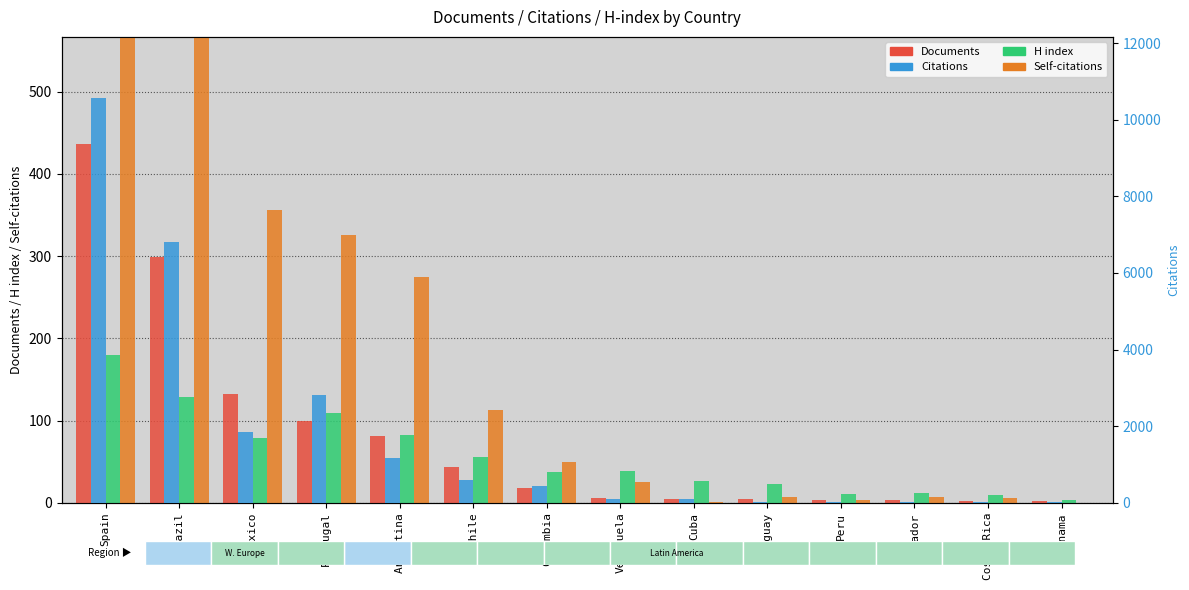

Reading left to right, list all the values displayed in this chart.

Documents: Spain=436	Brazil=299	Mexico=132	Portugal=100	Argentina=81	Chile=43	Colombia=18	Venezuela=6	Cuba=4	Uruguay=4	Peru=3	Ecuador=3	Costa Rica=2	Panama=2
H index: Spain=180	Brazil=129	Mexico=79	Portugal=109	Argentina=82	Chile=56	Colombia=38	Venezuela=39	Cuba=26	Uruguay=23	Peru=11	Ecuador=12	Costa Rica=10	Panama=3
Self-citations: Spain=2030	Brazil=1673	Mexico=356	Portugal=326	Argentina=275	Chile=113	Colombia=50	Venezuela=25	Cuba=1	Uruguay=7	Peru=3	Ecuador=7	Costa Rica=6	Panama=0
Citations: Spain=10576	Brazil=6810	Mexico=1835	Portugal=2808	Argentina=1169	Chile=600	Colombia=441	Venezuela=108	Cuba=101	Uruguay=29	Peru=22	Ecuador=30	Costa Rica=31	Panama=10